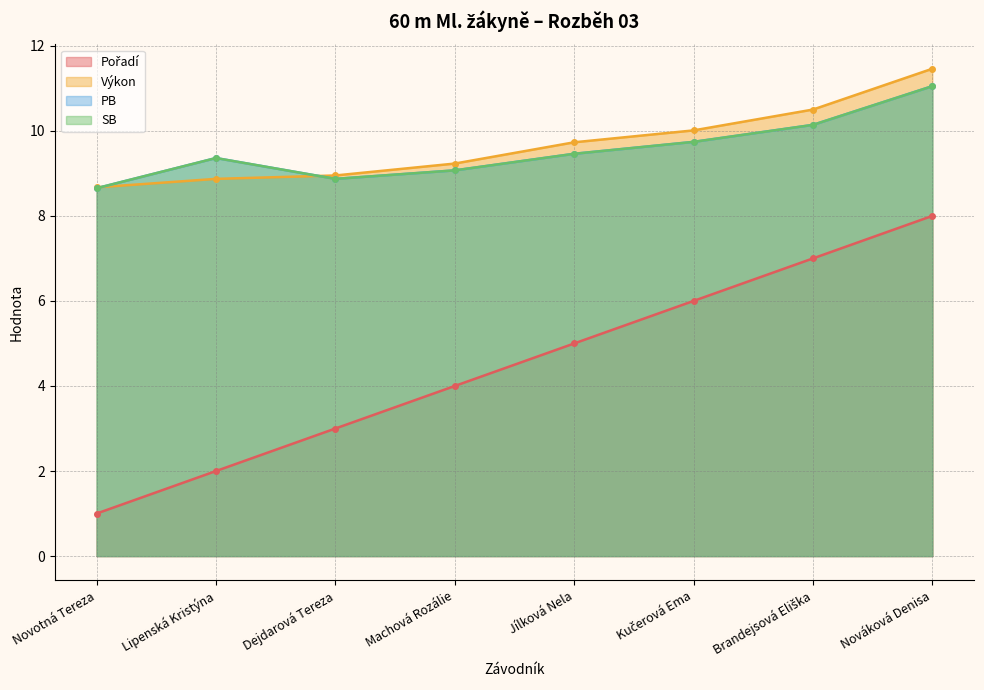

Reading right to left, transcribe all the data shown in this chart.

Pořadí: Nováková Denisa=8.0	Brandejsová Eliška=7.0	Kučerová Ema=6.0	Jílková Nela=5.0	Machová Rozálie=4.0	Dejdarová Tereza=3.0	Lipenská Kristýna=2.0	Novotná Tereza=1.0
Výkon: Nováková Denisa=11.5	Brandejsová Eliška=10.5	Kučerová Ema=10.0	Jílková Nela=9.7	Machová Rozálie=9.2	Dejdarová Tereza=8.9	Lipenská Kristýna=8.9	Novotná Tereza=8.7
PB: Nováková Denisa=11.1	Brandejsová Eliška=10.1	Kučerová Ema=9.7	Jílková Nela=9.5	Machová Rozálie=9.1	Dejdarová Tereza=8.9	Lipenská Kristýna=9.4	Novotná Tereza=8.7
SB: Nováková Denisa=11.1	Brandejsová Eliška=10.1	Kučerová Ema=9.7	Jílková Nela=9.5	Machová Rozálie=9.1	Dejdarová Tereza=8.9	Lipenská Kristýna=9.4	Novotná Tereza=8.7